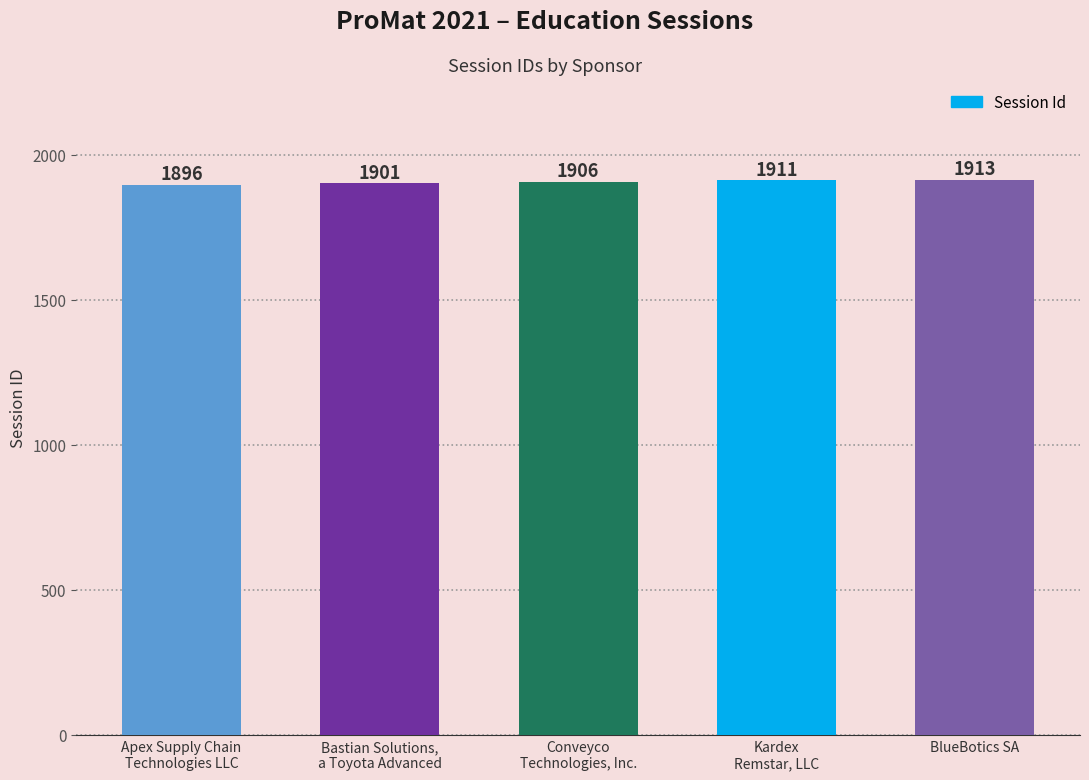

Approximately how many times larger is the value at Bastian Solutions,
a Toyota Advanced compared to Apex Supply Chain
Technologies LLC?

1.0